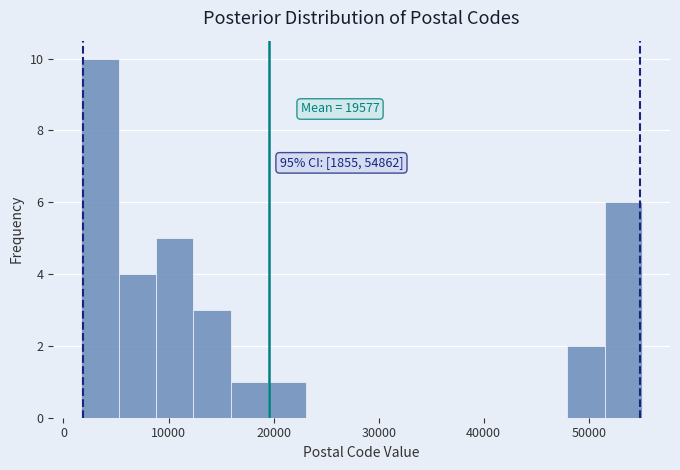

Read against the x-axis, roughly where is the centre of the tallest bar?

3000